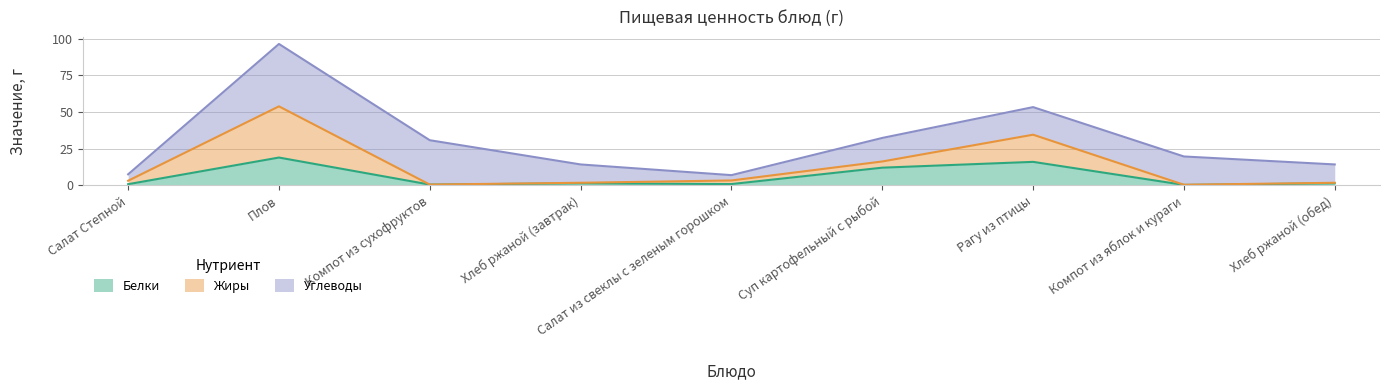

Which category has the highest value in the Белки series?

Плов